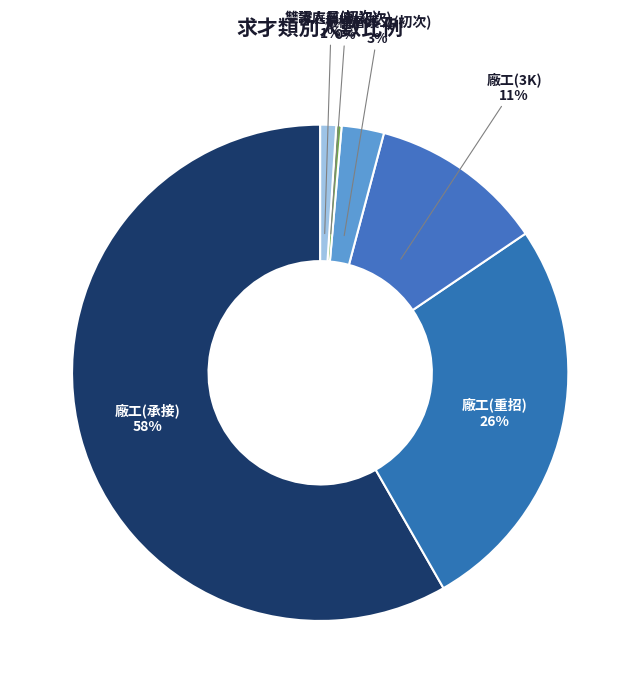

What is the smallest slice in the pie chart?

家庭幫傭(初次)